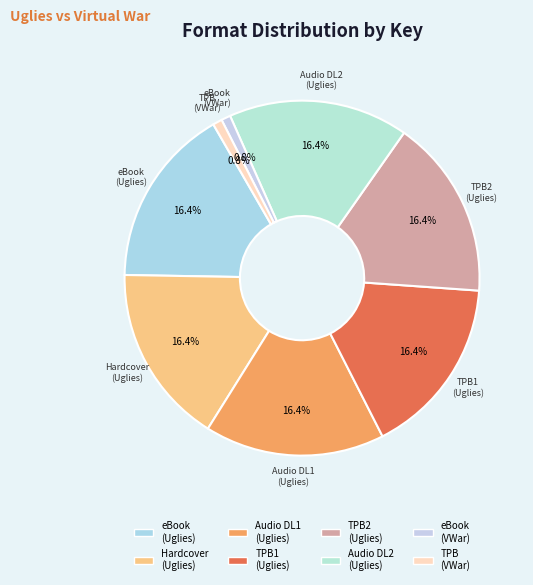

Count the number of slices in the pie.

8